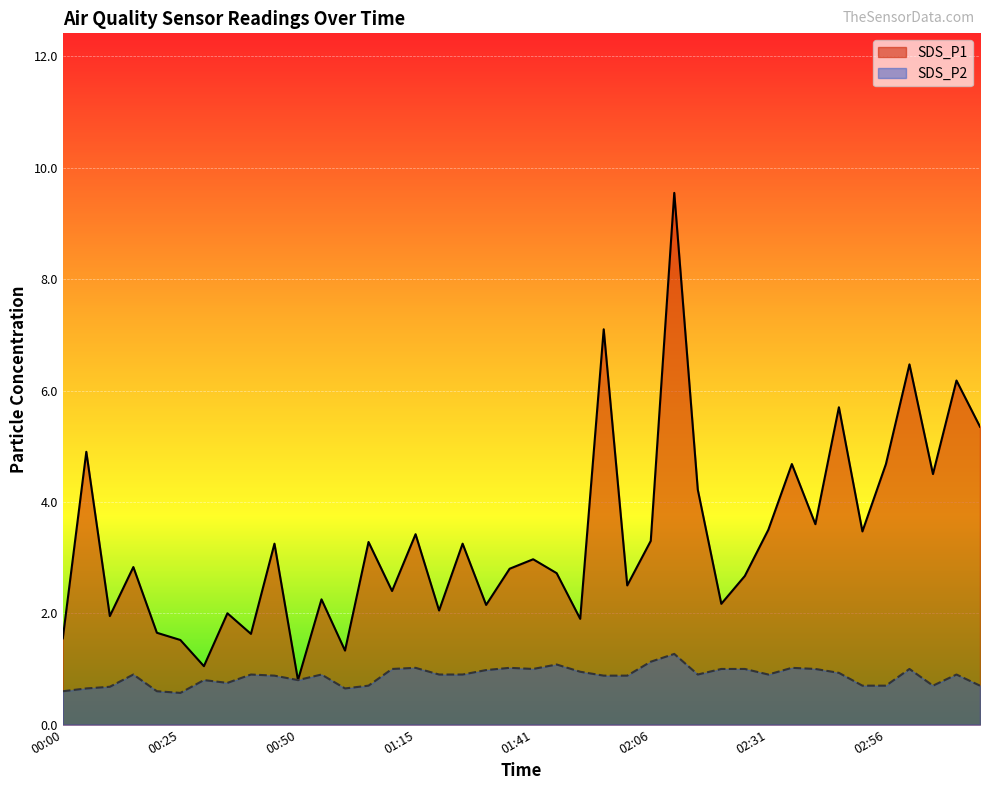

At which category does the chart reach its peak across all series?

02:11